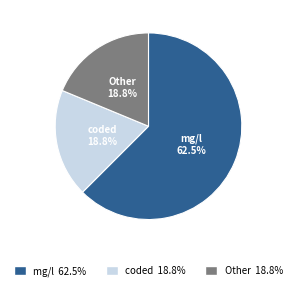

Do Other 18.8% and coded 18.8% together represent more than half of the pie?

No